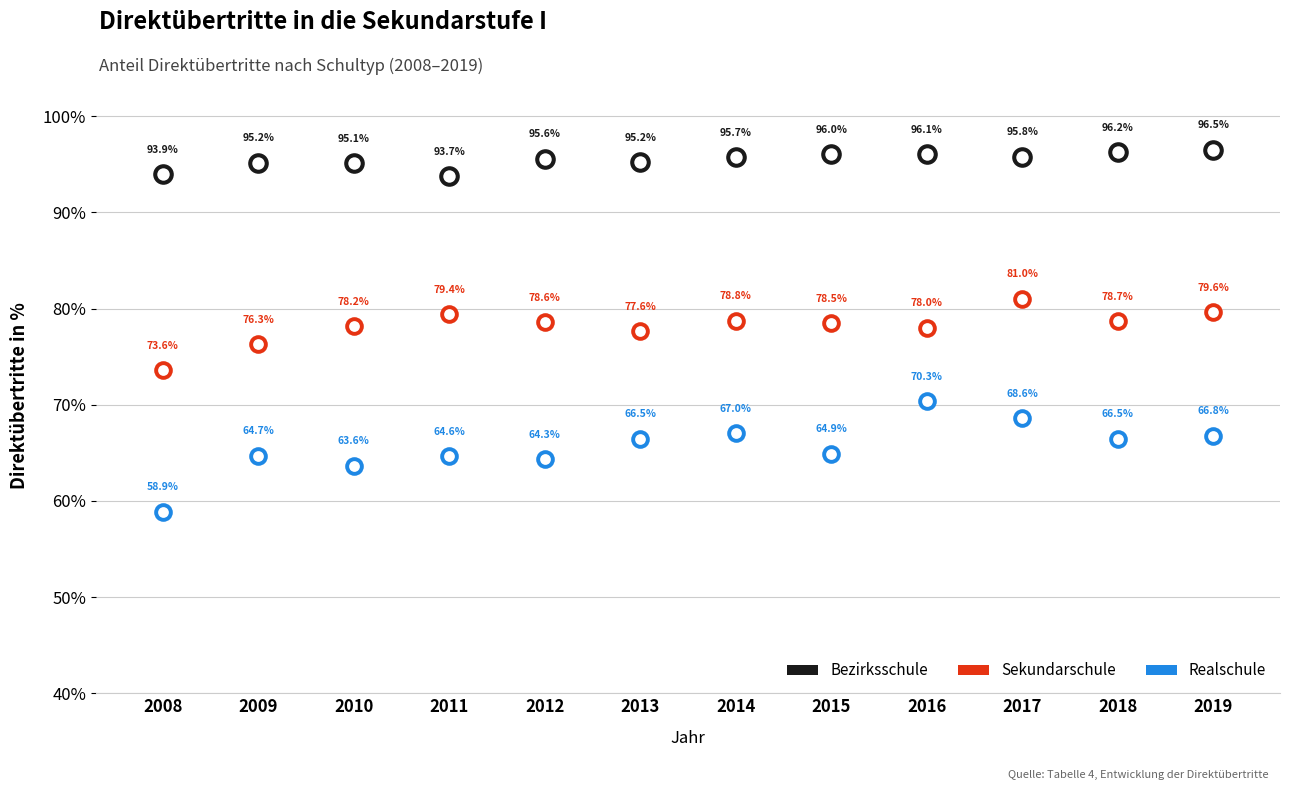

Which series has the widest spread of Y values?

Realschule